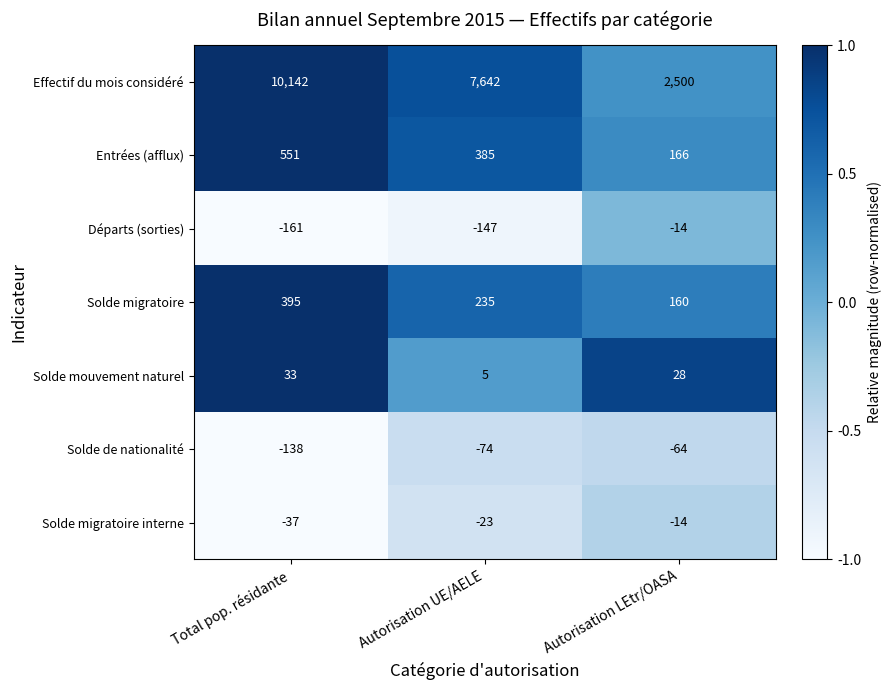

What is the difference between the maximum and minimum values in the Solde migratoire interne series?

23